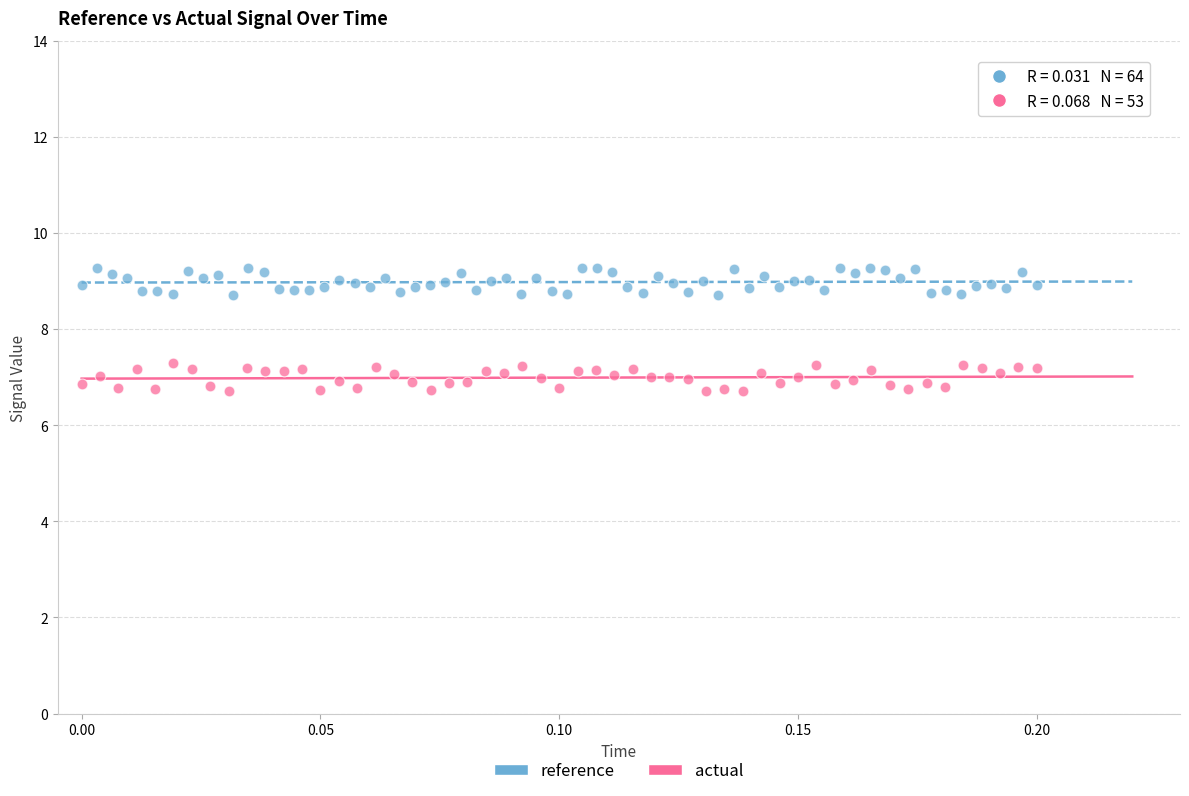

Which series contains the highest Y value?

reference